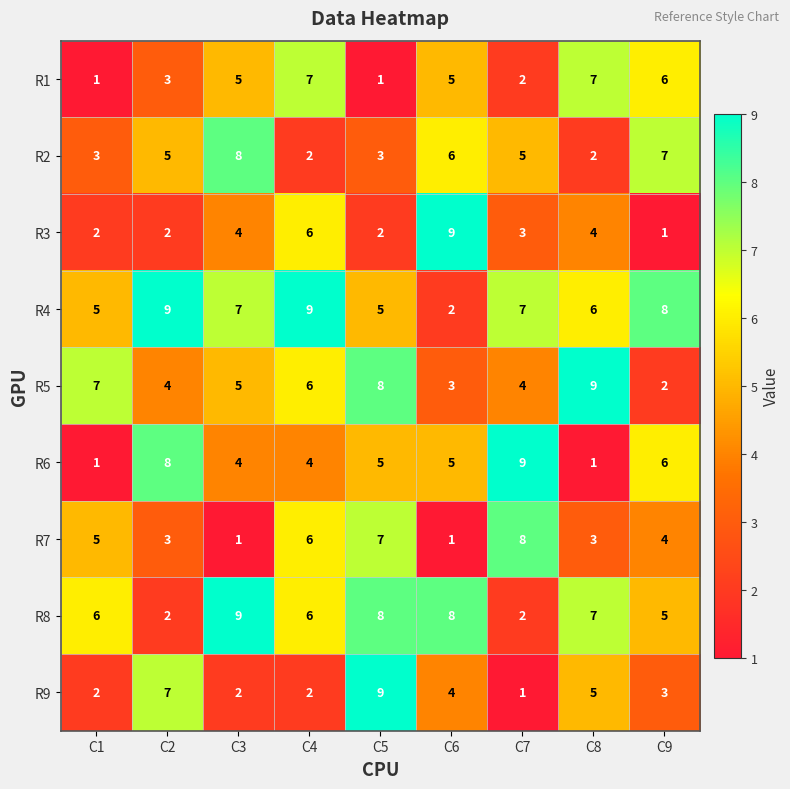

Between C4 and C6, which series saw the biggest shift?

R4